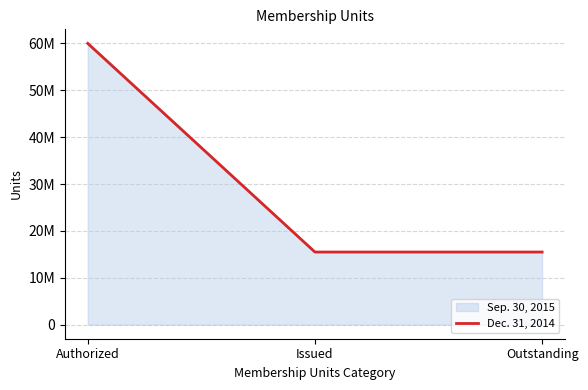

Reading right to left, what are all the values shown in this chart?

Outstanding=15490480	Issued=15490480	Authorized=60000000